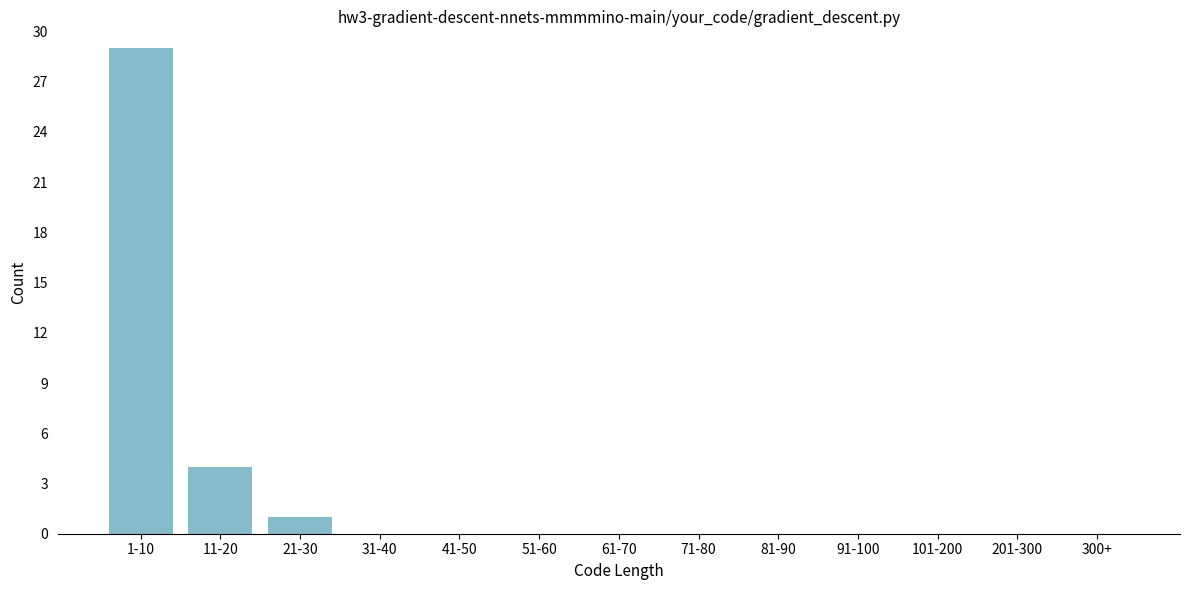

Reading right to left, list all the values displayed in this chart.

300+=0	201-300=0	101-200=0	91-100=0	81-90=0	71-80=0	61-70=0	51-60=0	41-50=0	31-40=0	21-30=1	11-20=4	1-10=29